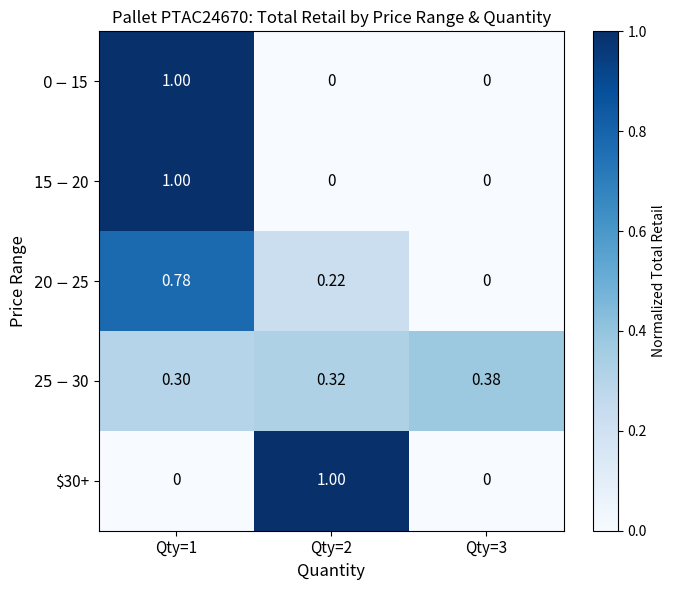

What is the total value across all series at Qty=2?

1.5